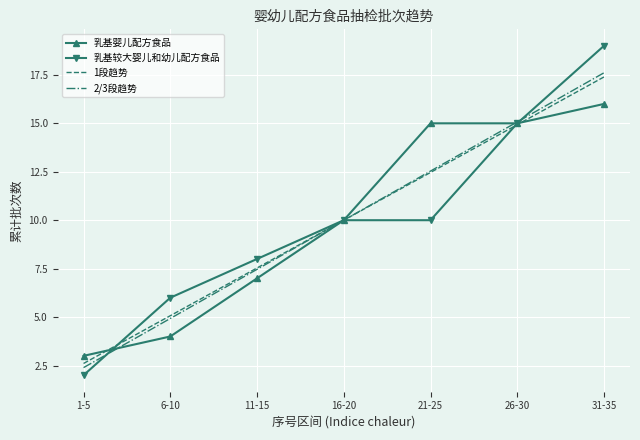

How many 乳基较大婴儿和幼儿配方食品 values are between 6 and 15?

5